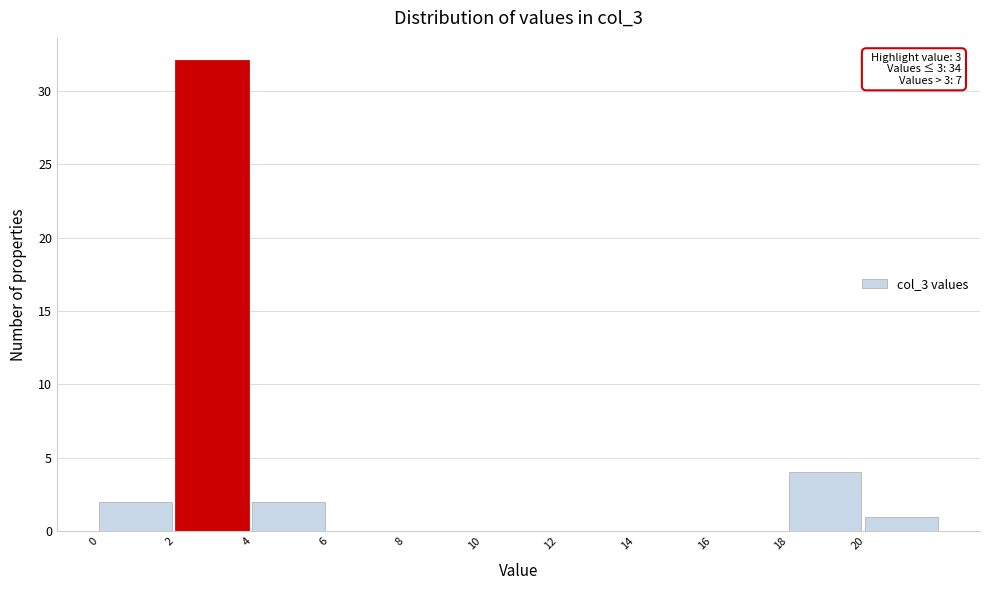

Over which range of the x-axis is the bar tallest?

2 to 4